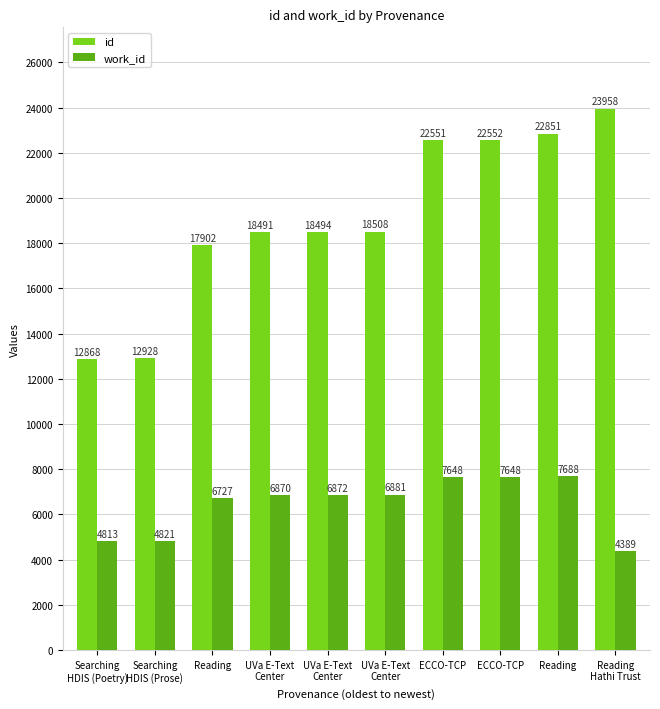

Is it true that id equals 18494 at UVa E-Text
Center?

True